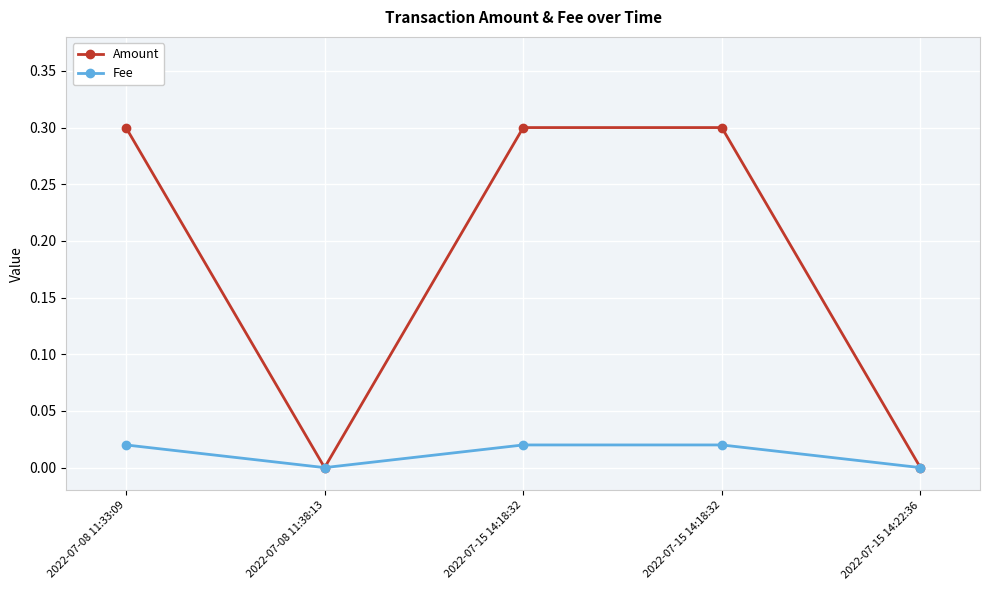

At which label is Fee closest to 0?

2022-07-08 11:38:13